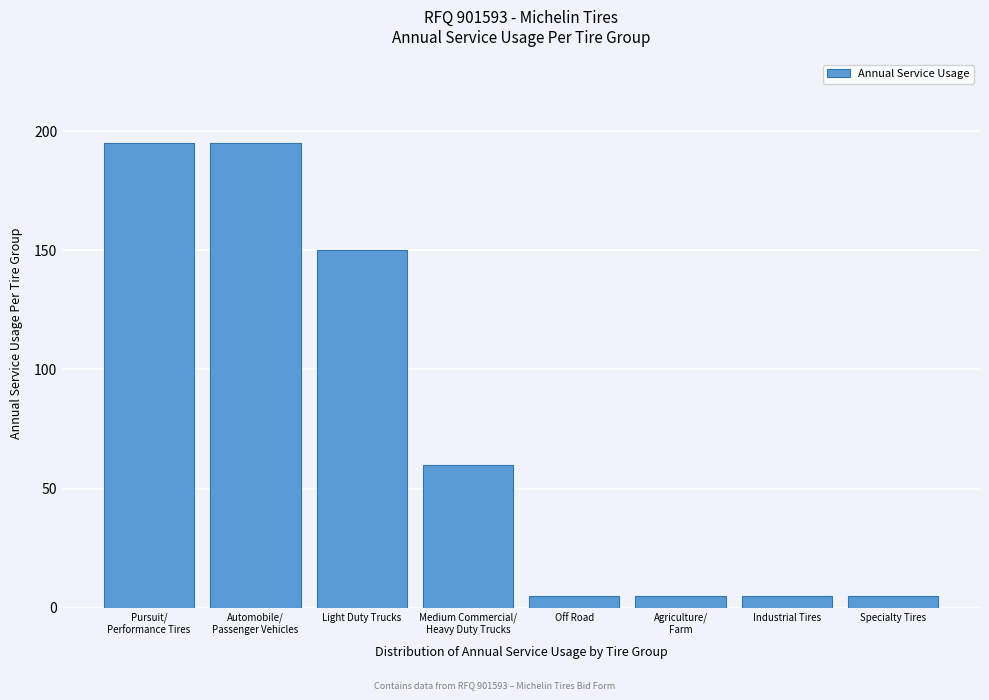

Reading right to left, list all the values displayed in this chart.

5	5	5	5	60	150	195	195